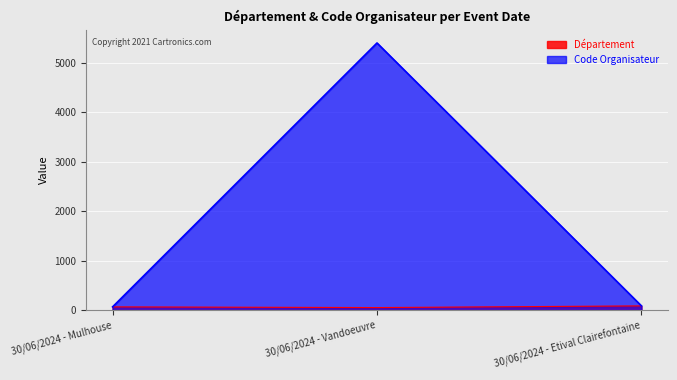

What is the maximum value for Code Organisateur?

5402